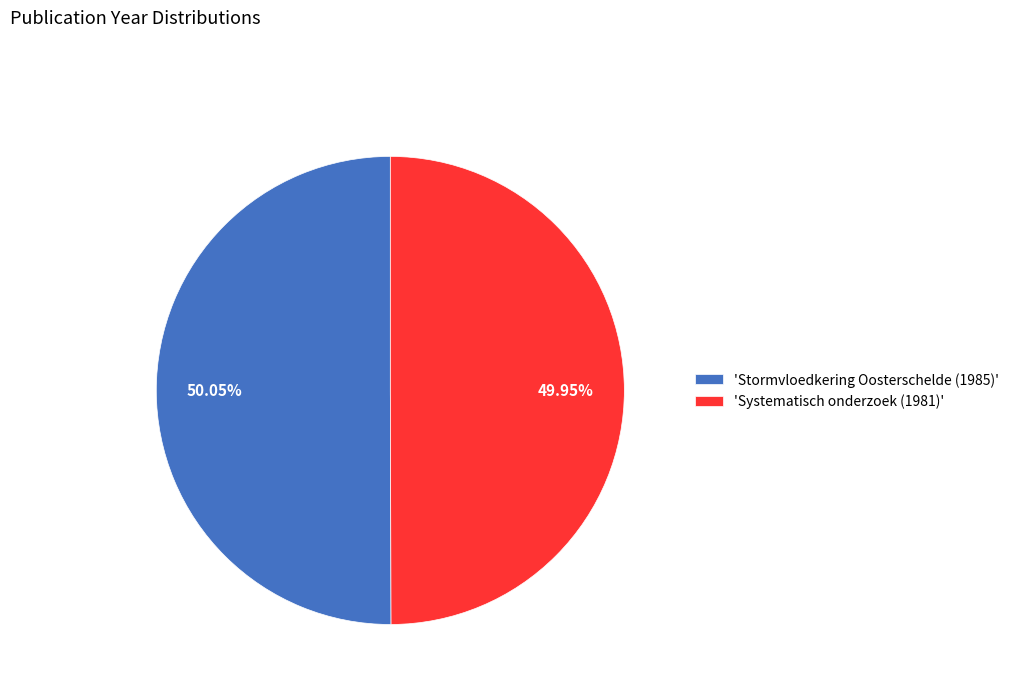

Is the sum of 'Systematisch onderzoek (1981)' and 'Stormvloedkering Oosterschelde (1985)' greater than half?

Yes